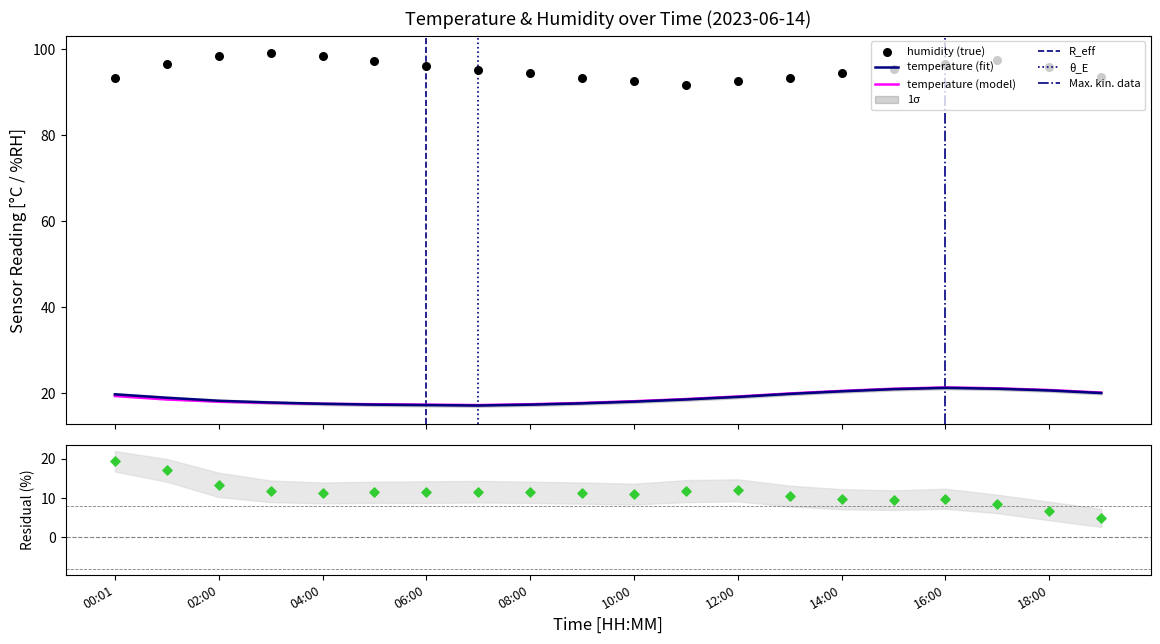

At which category is the sum across all series the highest?

17:00